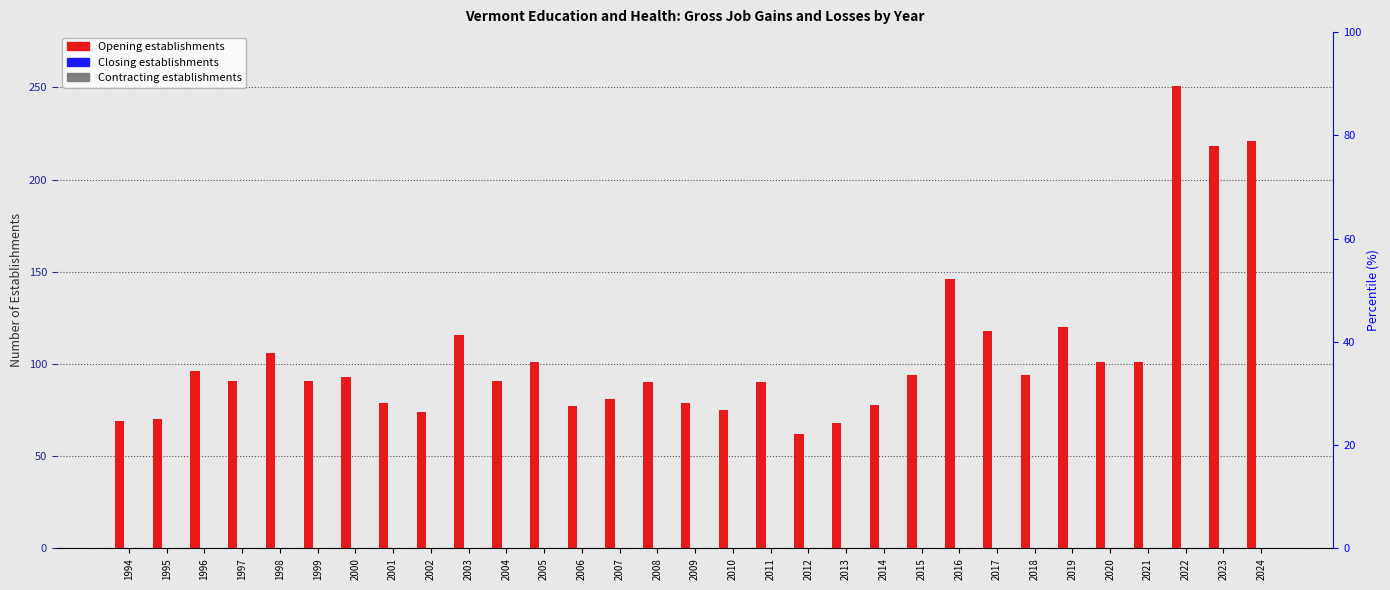

At how many categories does at least one series exceed 33?

31